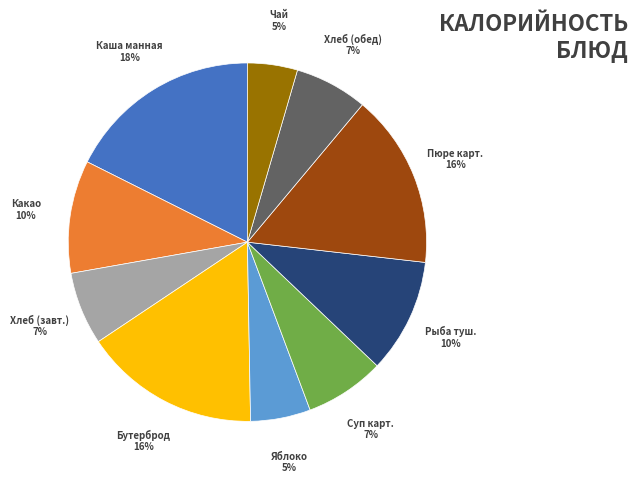

Does any single category account for the majority?

No